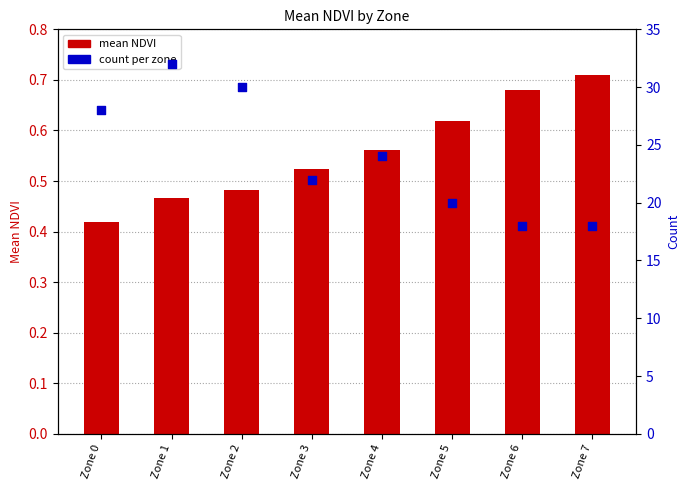

What is the total value across all series at Zone 7?

18.7